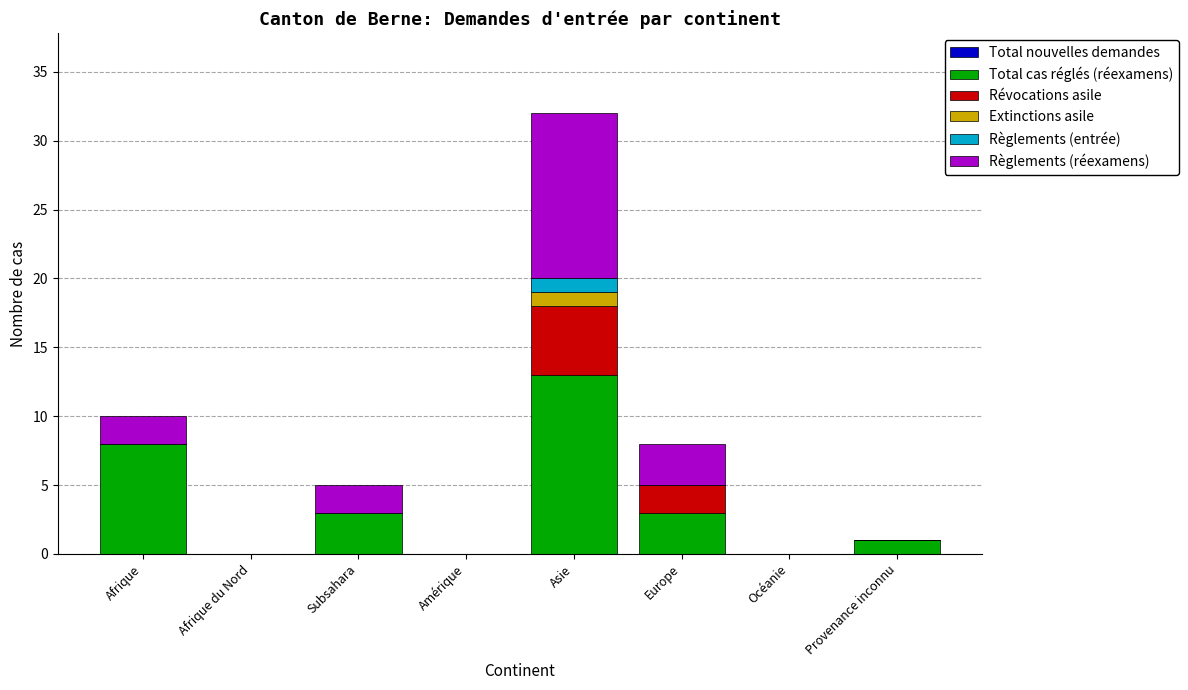

Which category has the highest value in the Total cas réglés (réexamens) series?

Asie